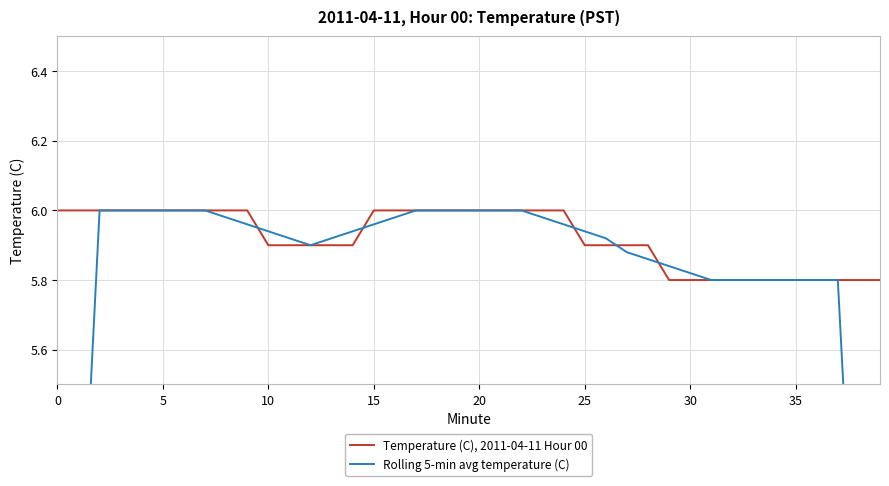

The Temperature (C), 2011-04-11 Hour 00 series shows 1.5 at 10. True or false?

False